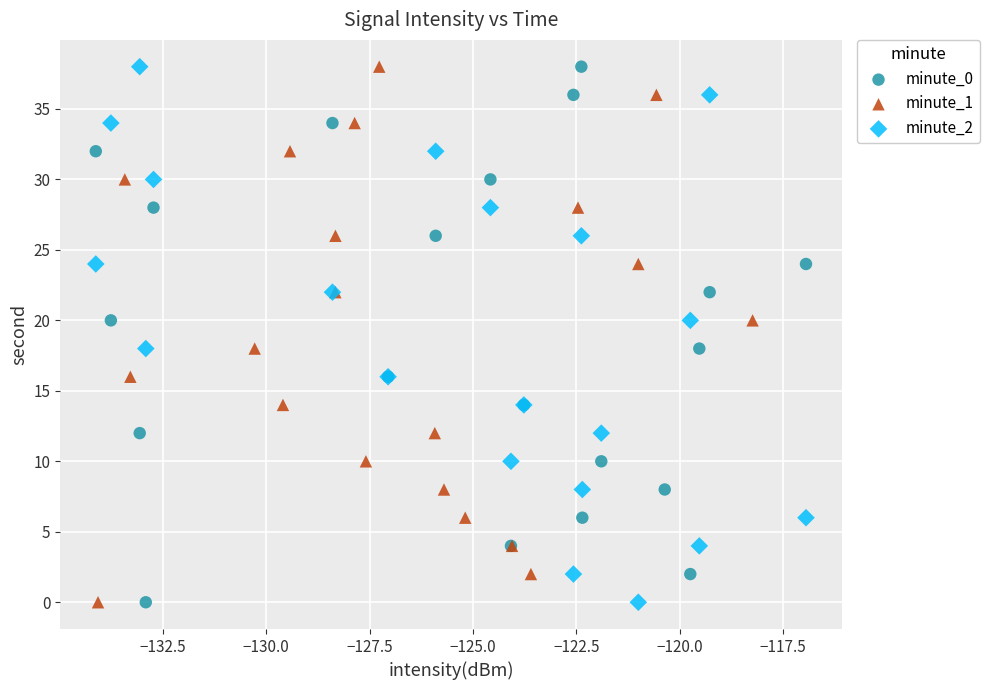

What are all the series names shown in the legend?

minute_0, minute_1, minute_2